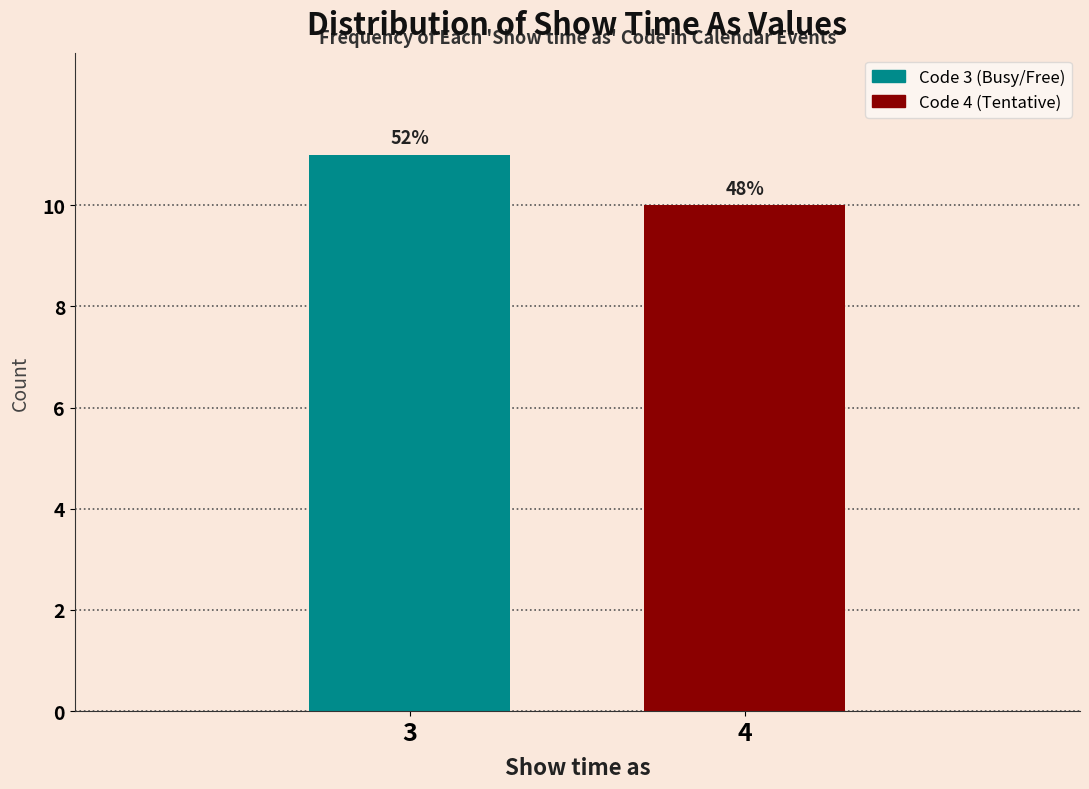

How many bars are there in total?

2